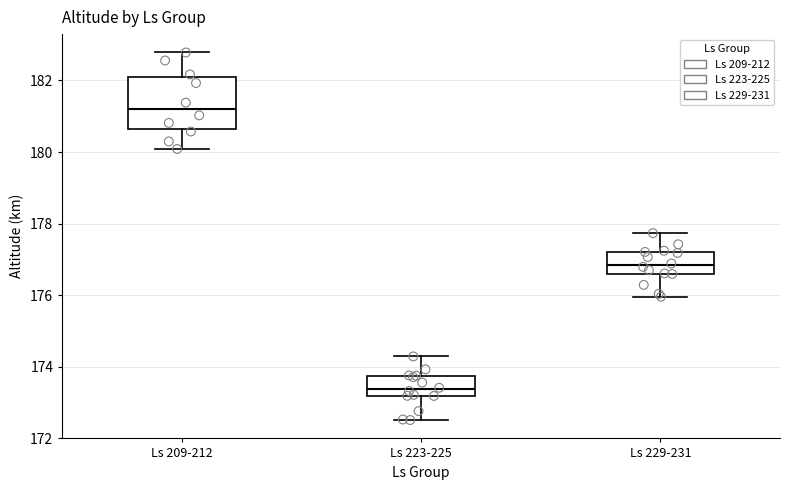

Where is the lower edge of the box for Ls 209-212 on the y-axis? The values are not printed on the chart, so give them approximately, as read against the axis.

180.6